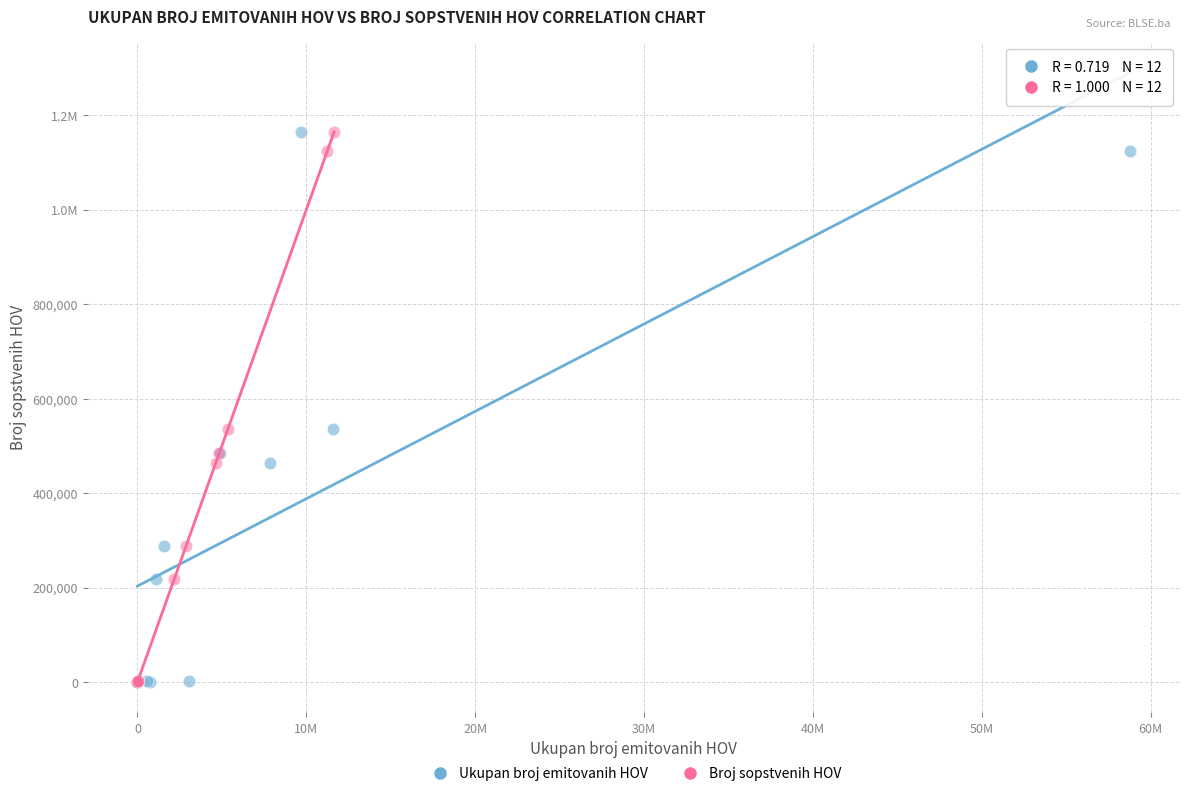

What are all the series names shown in the legend?

Ukupan broj emitovanih HOV, Broj sopstvenih HOV